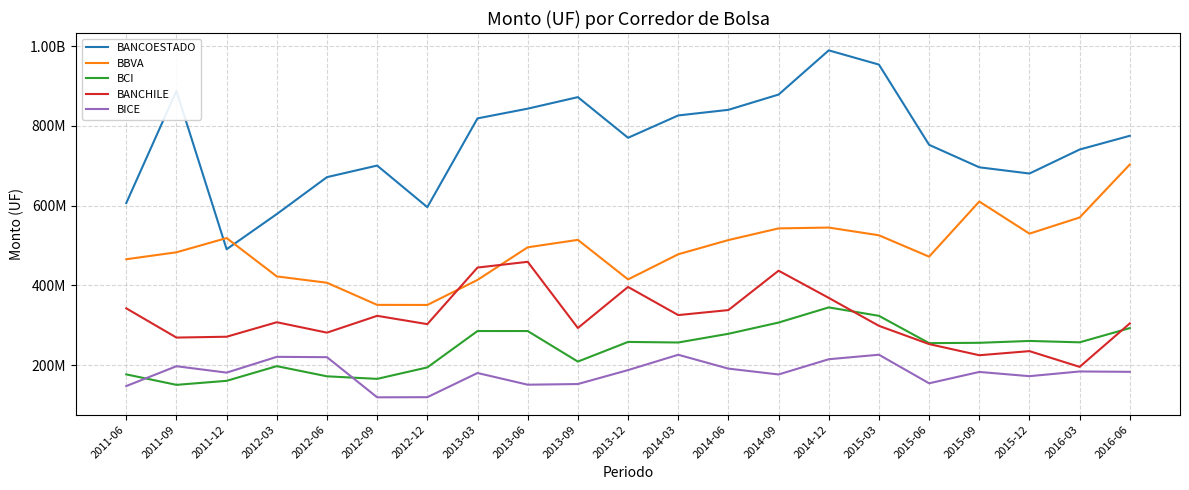

Reading right to left, list all the values displayed in this chart.

BANCOESTADO: 774908360.1	740467277.6	680271973.0	695893449.7	752257663.0	953439906.6	989098622.7	878293207.0	839998944.6	825900898.3	769883313.5	871823589.2	842922805.8	818556620.6	595941565.0	700233087.7	671258620.1	578650652.8	490441180.2	887348034.1	606205702.7
BBVA: 702916524.4	570067029.4	529546663.2	610057859.0	471837166.8	525441474.4	544801612.3	542722056.5	513465198.1	477802284.1	414741588.0	513946802.2	495280450.0	413505825.5	350740340.6	350943366.1	406408167.2	422323134.5	518478516.2	482792002.0	465358801.4
BCI: 292699915.0	257043546.2	260477594.1	255822090.4	254985352.9	323467312.4	344606991.9	306593082.9	278436861.0	256613167.9	258028461.7	208719423.1	285315801.0	285348112.7	194133914.3	165413134.8	171789247.8	197325230.5	160477958.0	150408890.6	176616510.7
BANCHILE: 304502460.8	195499179.3	234952681.4	224644470.5	252592220.5	298363173.4	368442503.9	436661614.4	337877549.0	325333397.4	395904407.2	292972964.6	458918522.4	444505069.4	302628660.7	323486013.4	281301343.1	307404711.0	271064747.7	268960063.8	342272209.5
BICE: 183026224.5	183968168.2	172164584.3	182782732.9	154302749.5	225954614.9	214635349.1	176451363.5	191088460.1	225846737.4	187409390.6	152441485.3	150792345.9	180113784.4	119458379.4	119155988.8	219788240.7	220632664.4	181045601.2	197120070.5	147353605.4